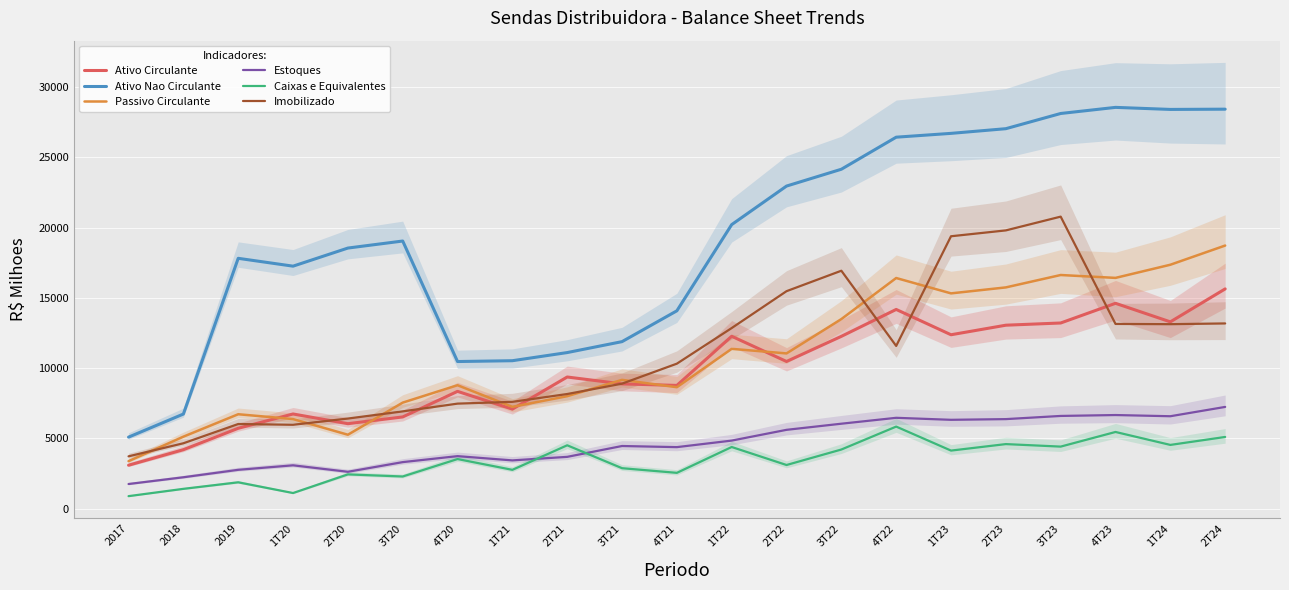

Where is Caixas e Equivalentes nearest to the value 3366?

4T20